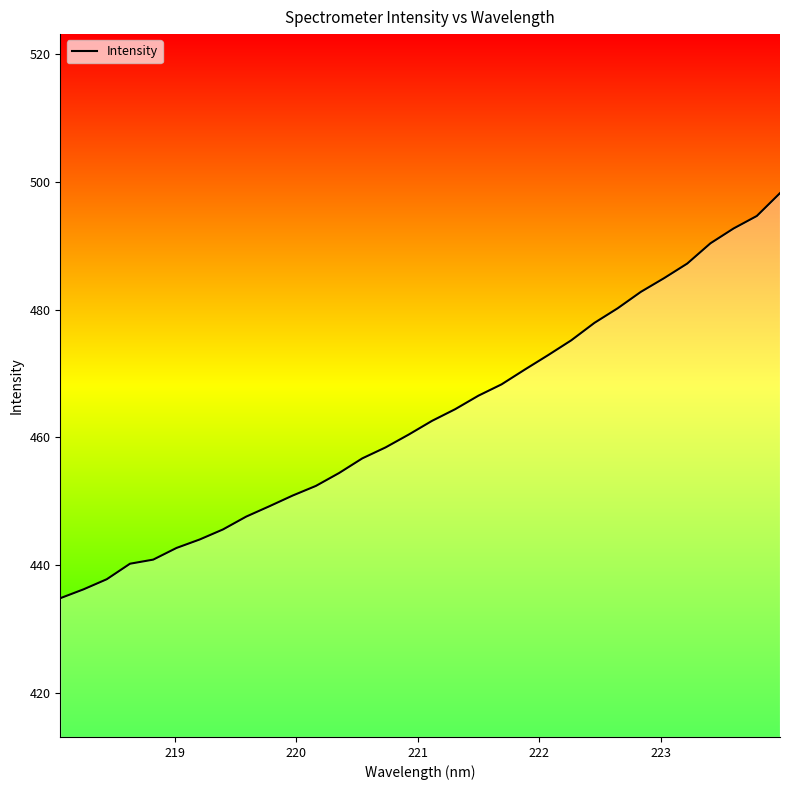

What is the difference between the maximum and minimum values?

63.5